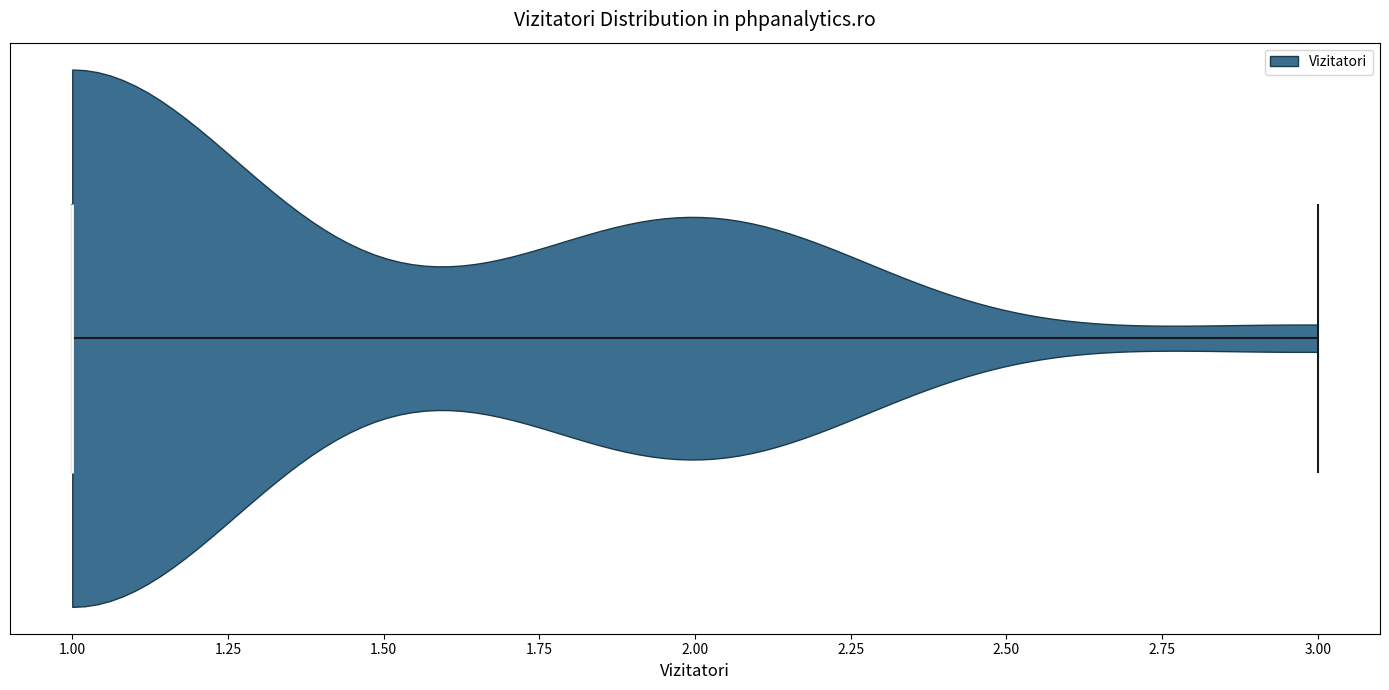

Read this violin plot against the x-axis: where its median line is, and the lowest and highest points the violin reaches. The values are not printed on the chart, so give them approximately, as read against the axis.

median line 1, lowest point 1, highest point 3